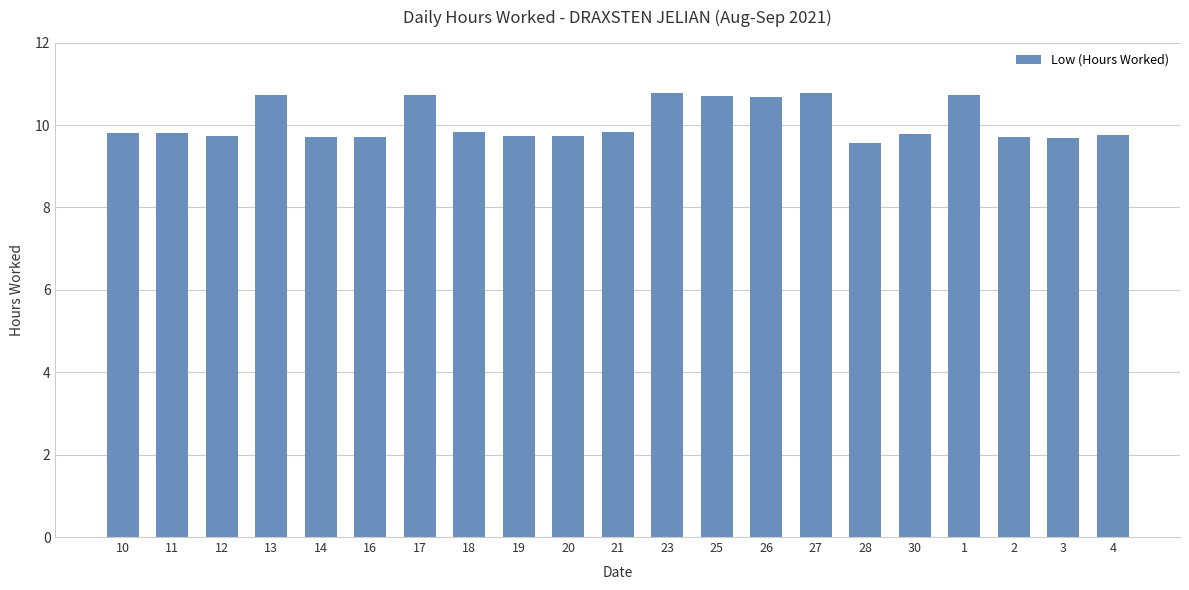

What position from the left is 26?

14